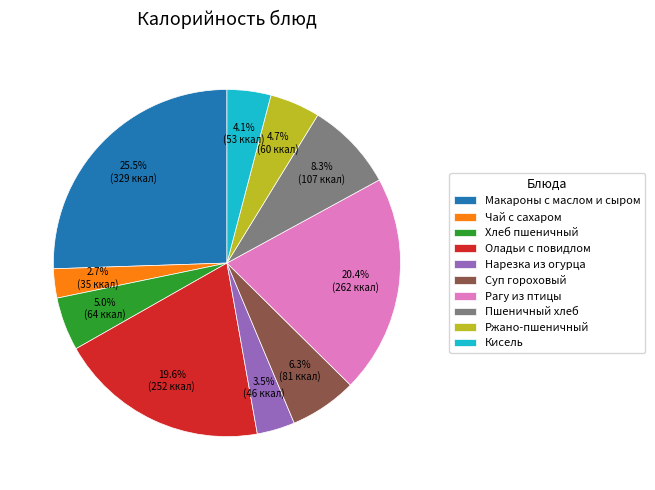

To the nearest percent, what is the combined percentage of Макароны с маслом и сыром and Ржано-пшеничный?

30%